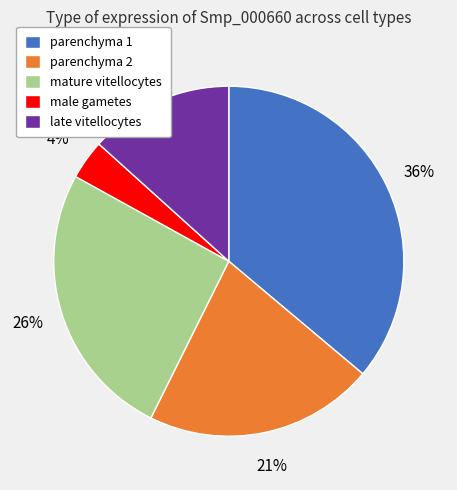

What is the smallest slice in the pie chart?

male gametes